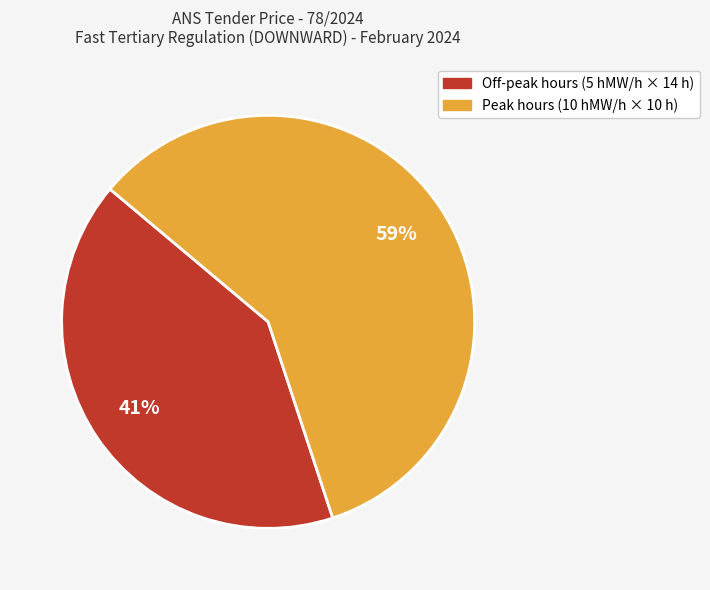

Is there any slice that represents more than half of the pie?

Yes